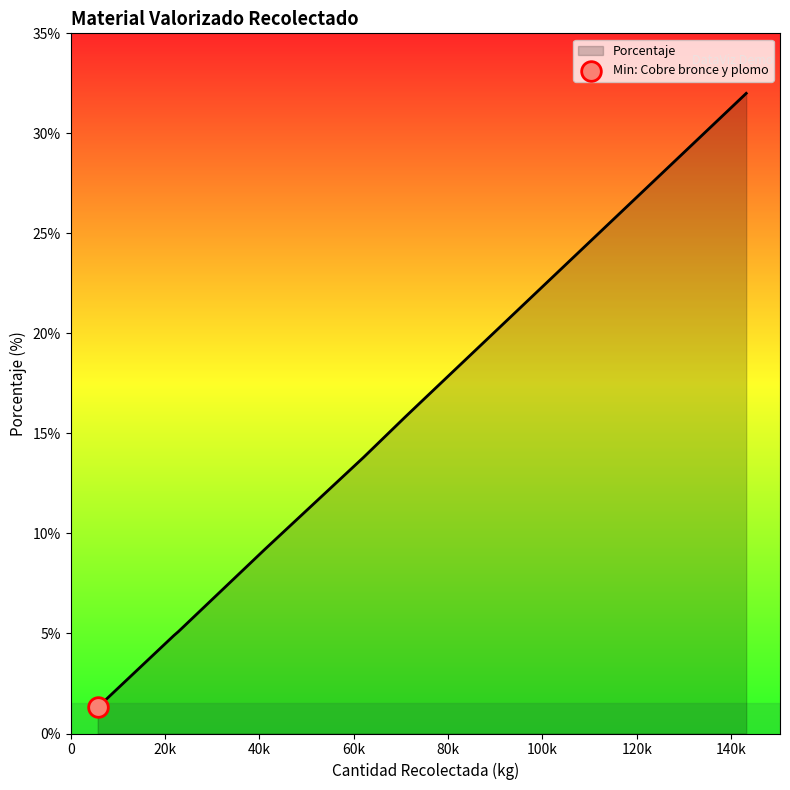

What is the maximum value shown in the chart?

32.0